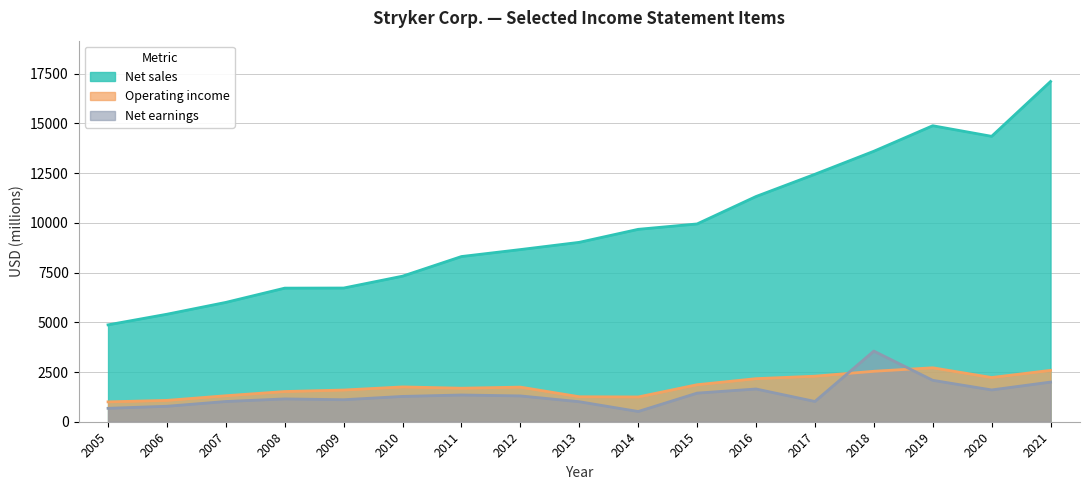

True or false: Net sales and Operating income cross at least once.

False